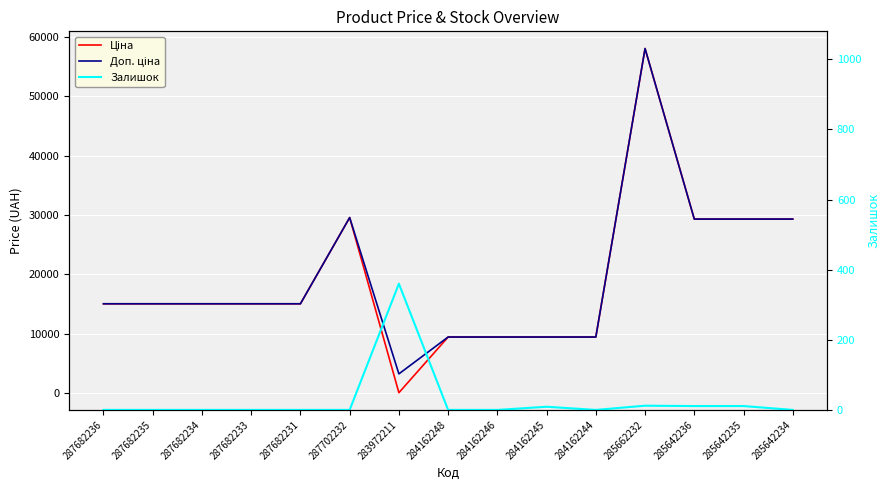

What is the sum of all Ціна values?

288266.1